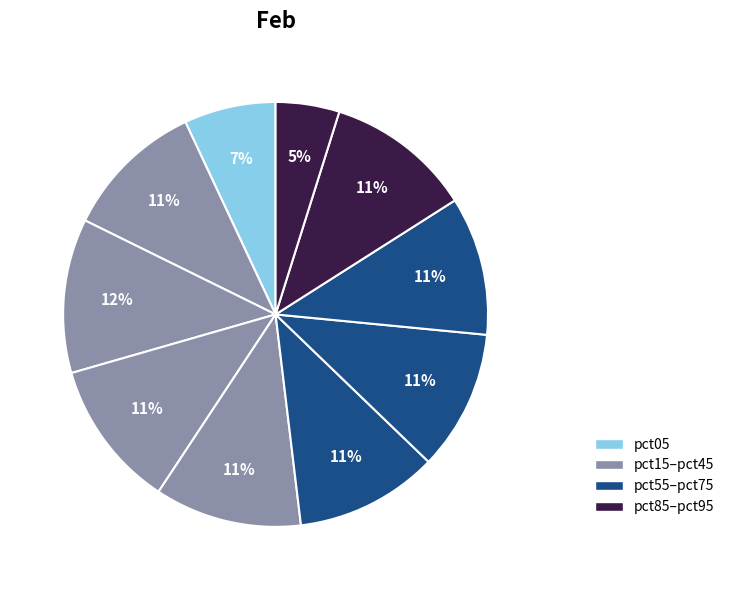

To the nearest percent, what is the average slice percentage?

10%